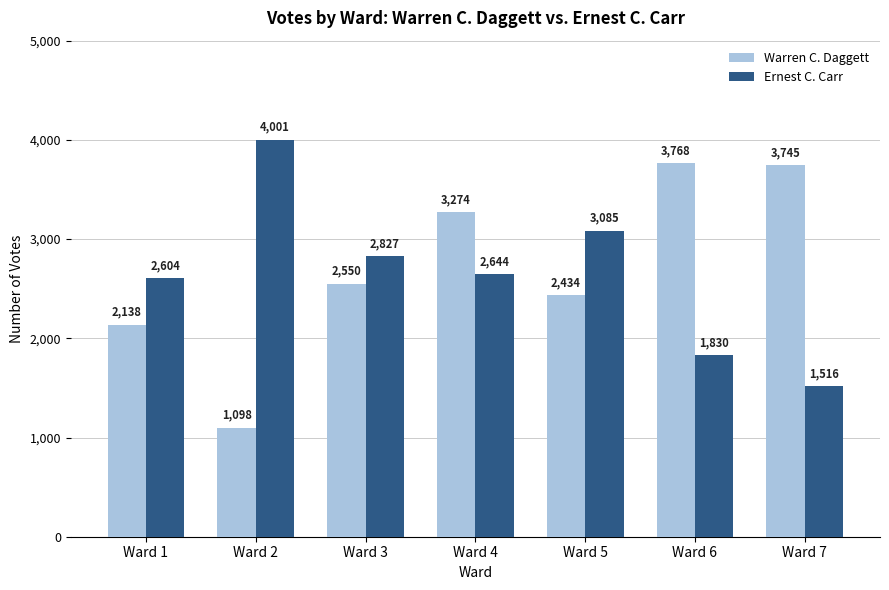

What are all the series names shown in the legend?

Warren C. Daggett, Ernest C. Carr